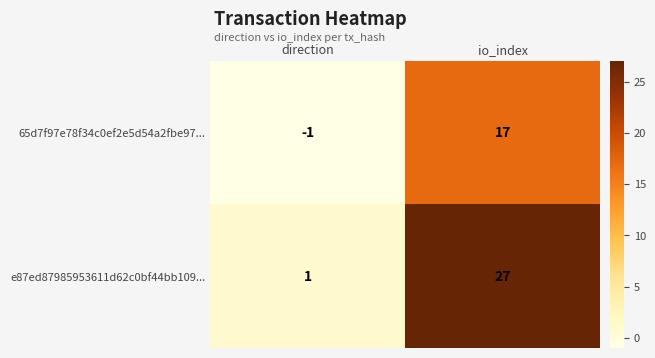

Is it true that e87ed87985953611d62c0bf44bb109... equals 1 at direction?

True